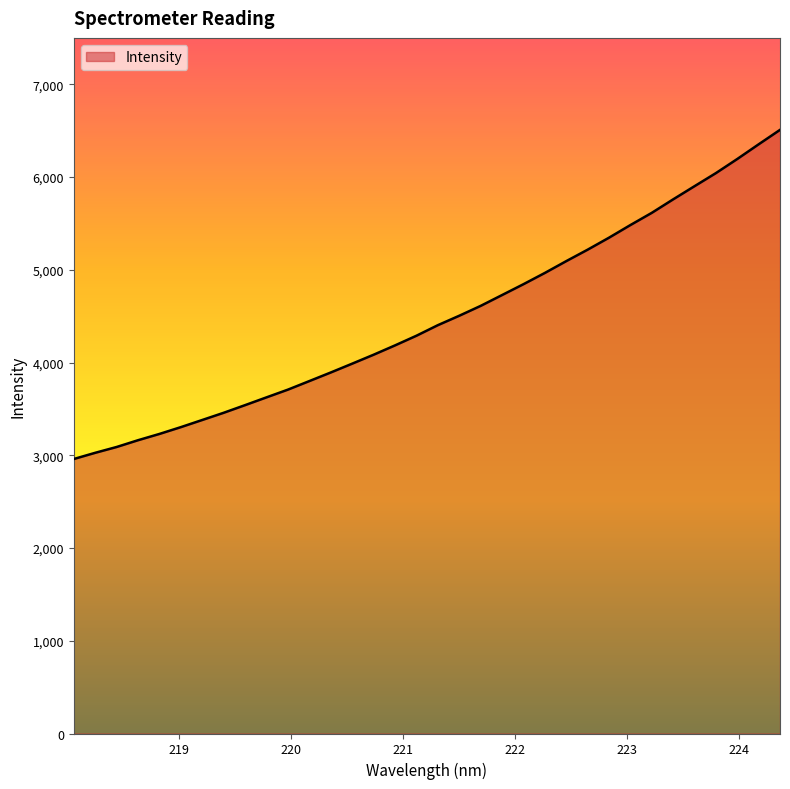

What is the average value?

4478.9